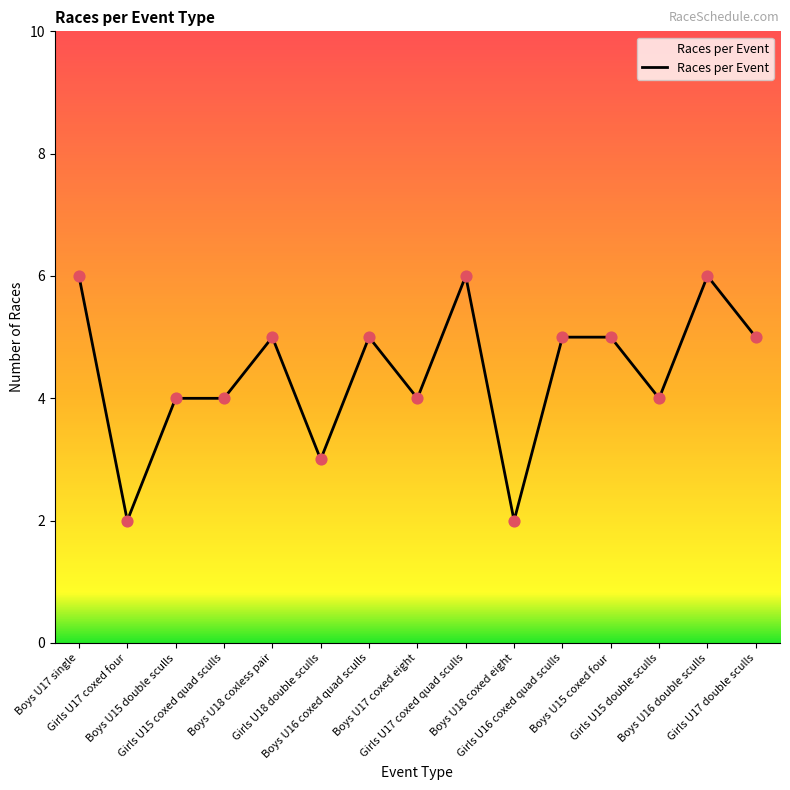

What is the change in value from Girls U18 double sculls to Boys U17 coxed eight?

+1